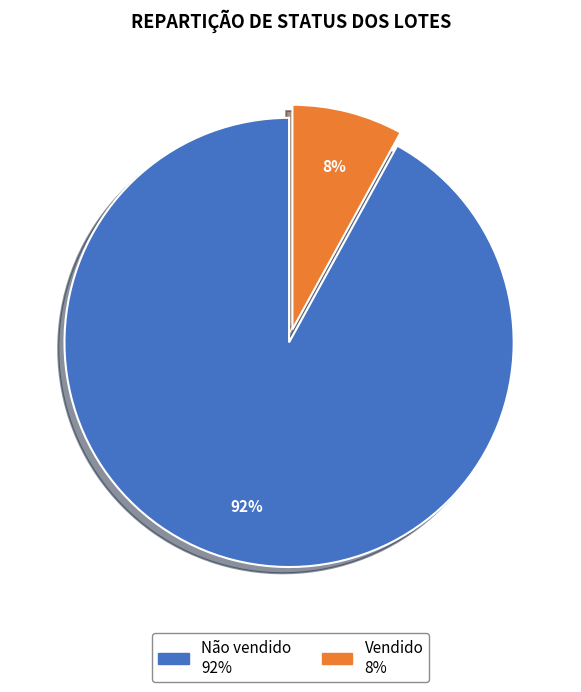

To the nearest percent, what is the average slice percentage?

50%